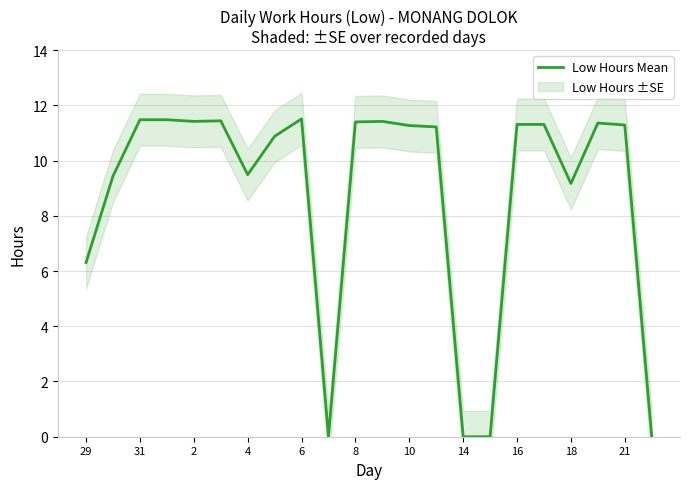

The value of Low Hours Mean at 14 is 0.0. True or false?

True